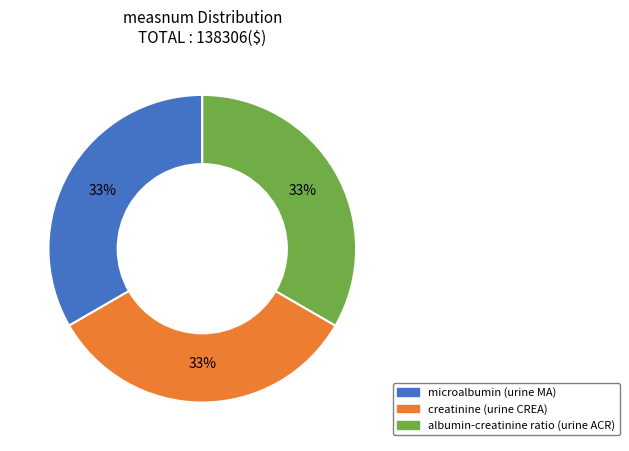

Is there a majority slice in this chart?

No